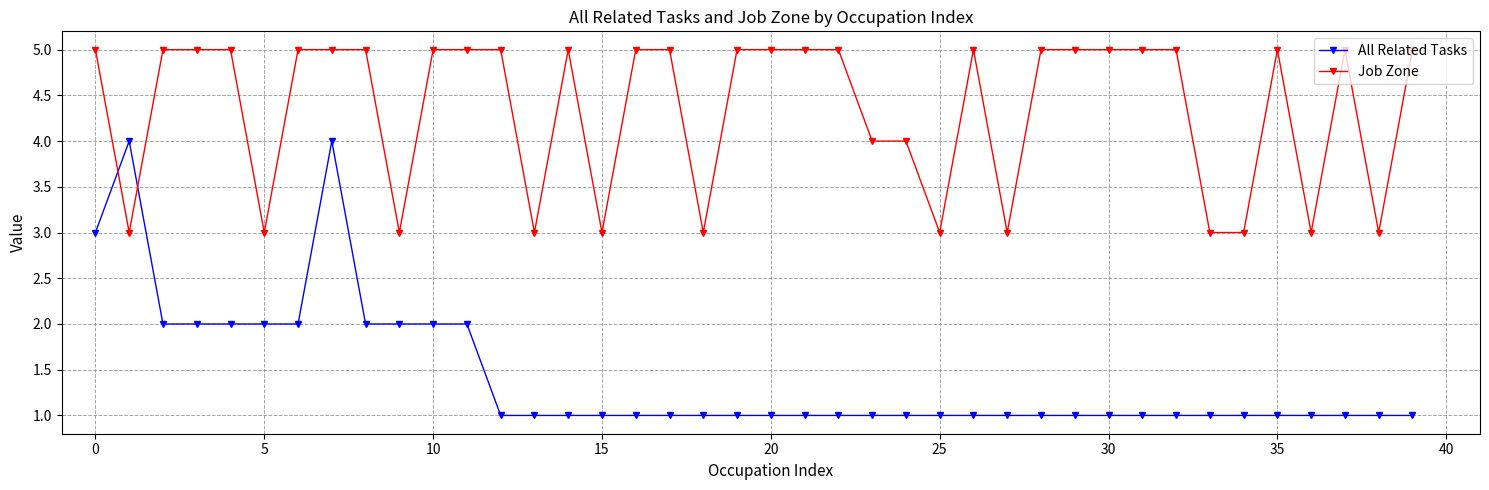

List the series in order of their peak value, highest first.

Job Zone, All Related Tasks